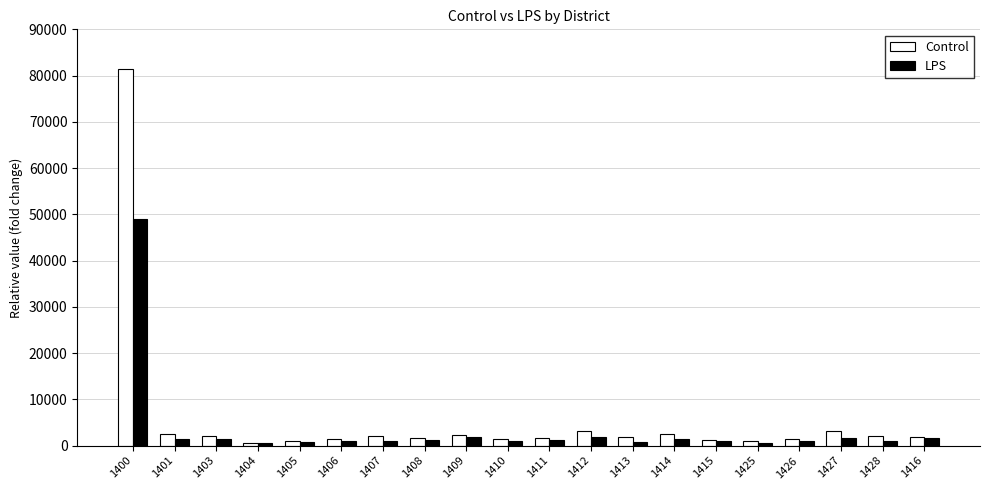

What is the sum of the Control values at 1410 and 1425?

2486